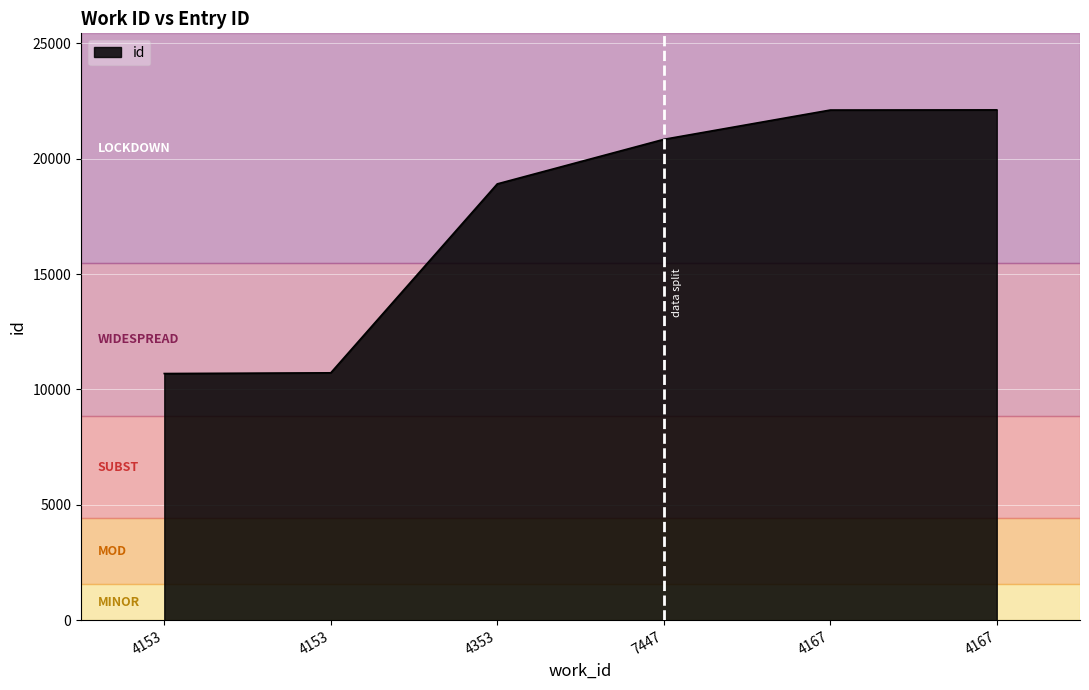

How many lines are shown in the chart?

1